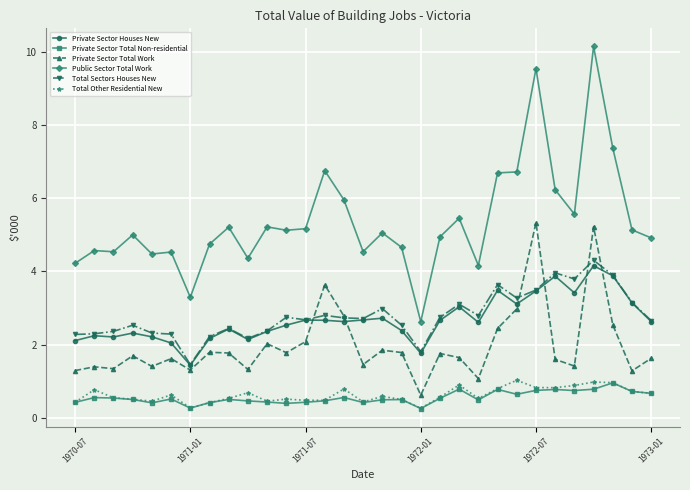

How many lines are shown in the chart?

6